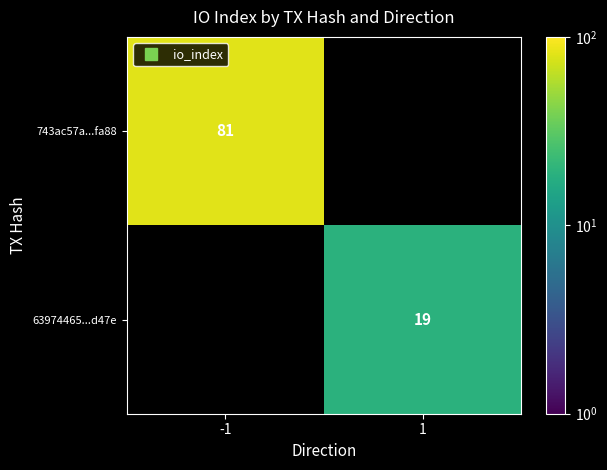

List the series in order of their peak value, highest first.

743ac57a...fa88, 63974465...d47e